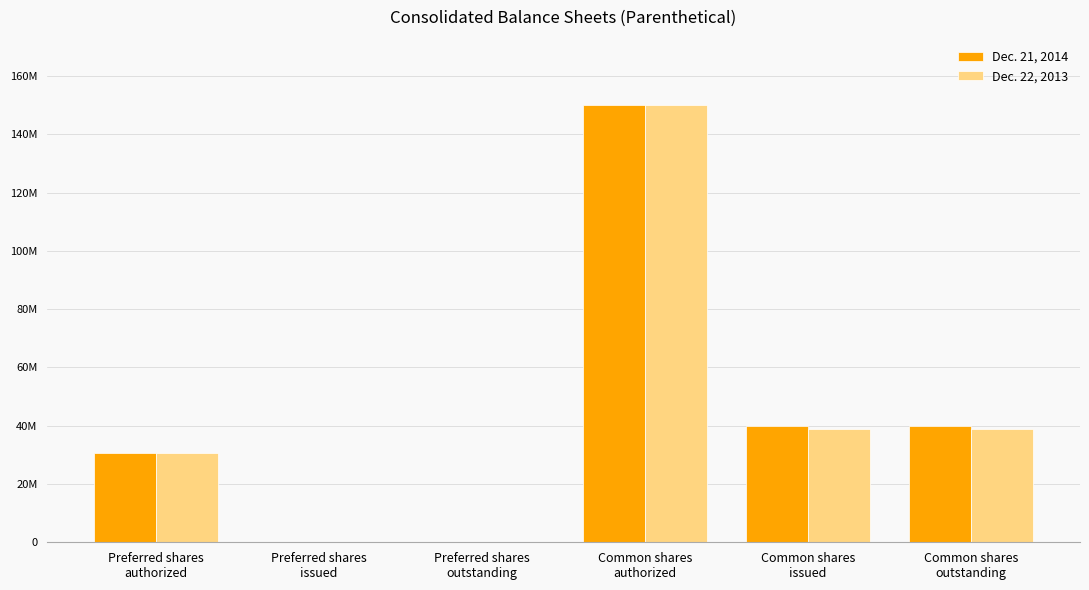

Which series has the largest total across all categories?

Dec. 21, 2014